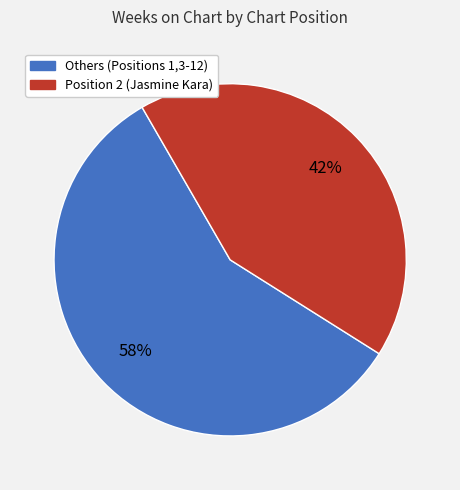

How many segments does this pie chart have?

2